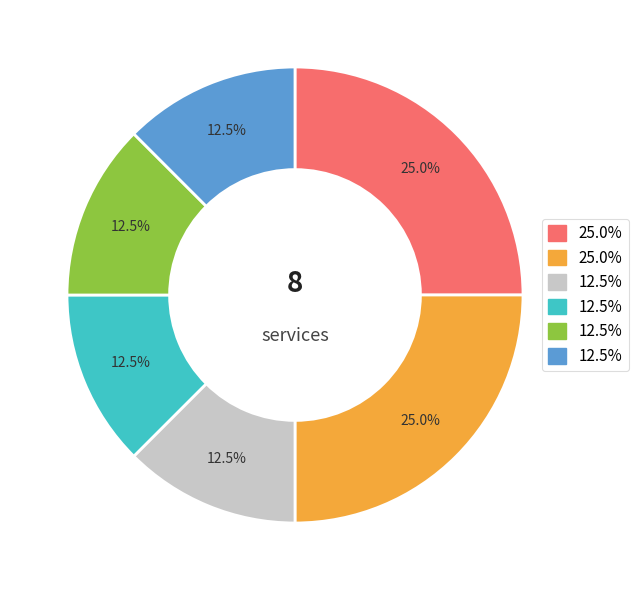

Does any single category account for the majority?

No